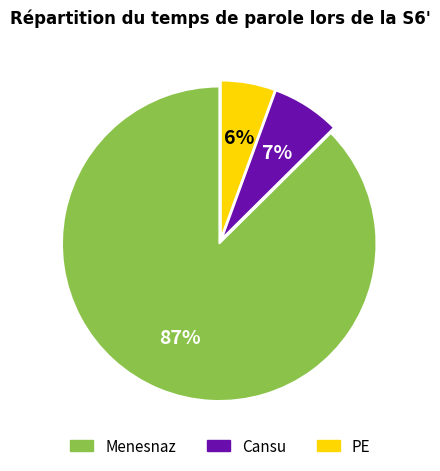

To the nearest percent, what is the difference between the Menesnaz and Cansu slice percentages?

80%